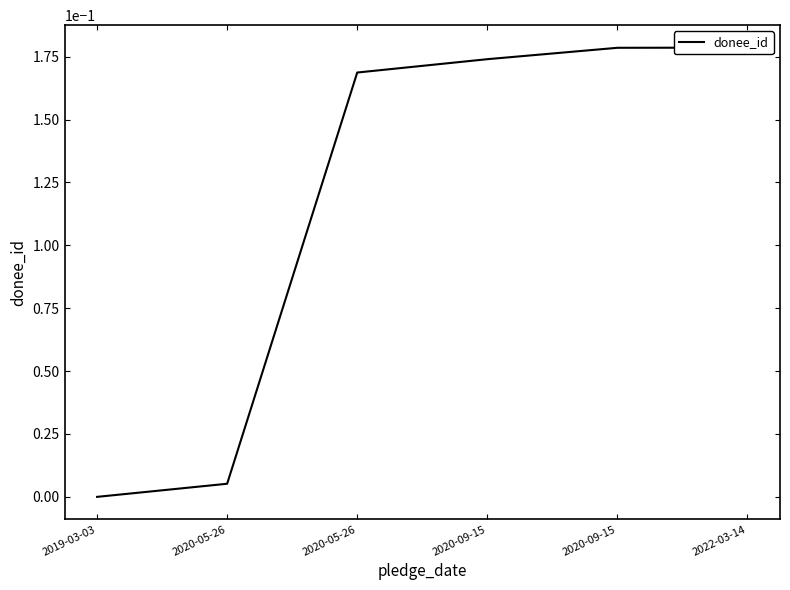

What is the difference between the second highest and minimum values?

0.2